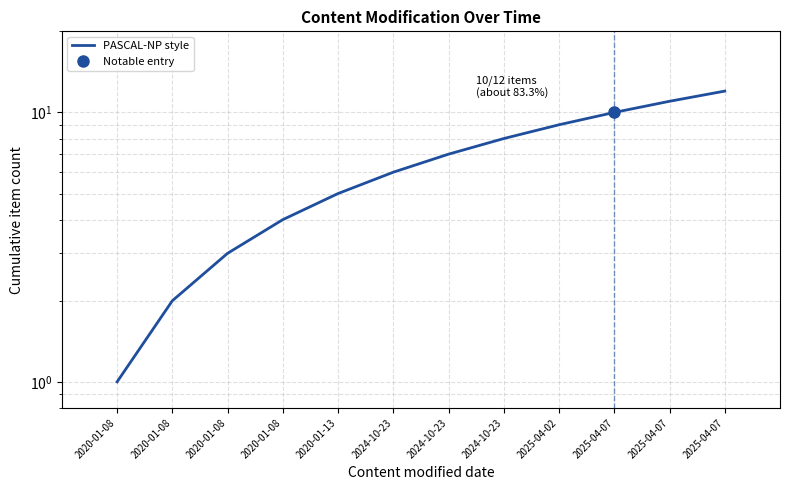

Where is the data nearest to the value 6?

2024-10-23